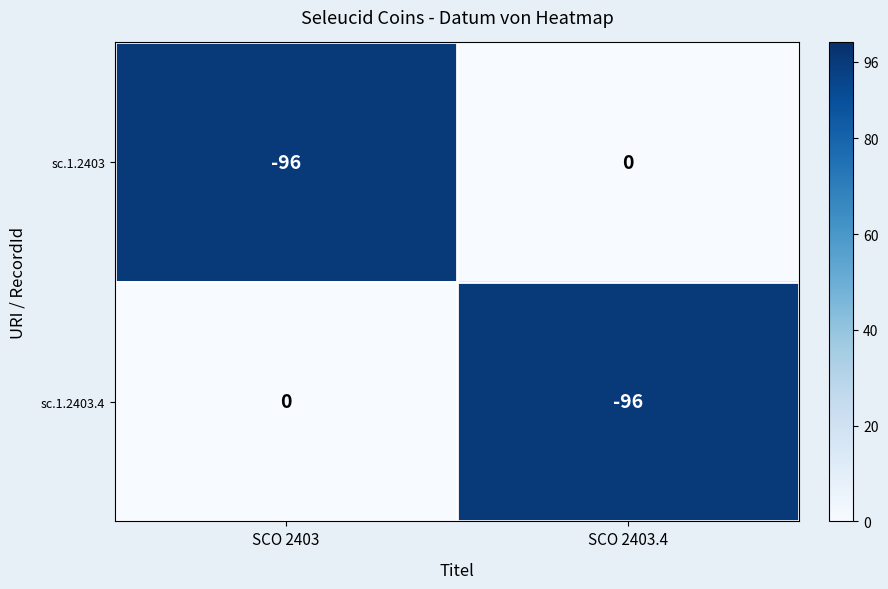

What is the difference between the maximum and minimum values in the sc.1.2403 series?

96